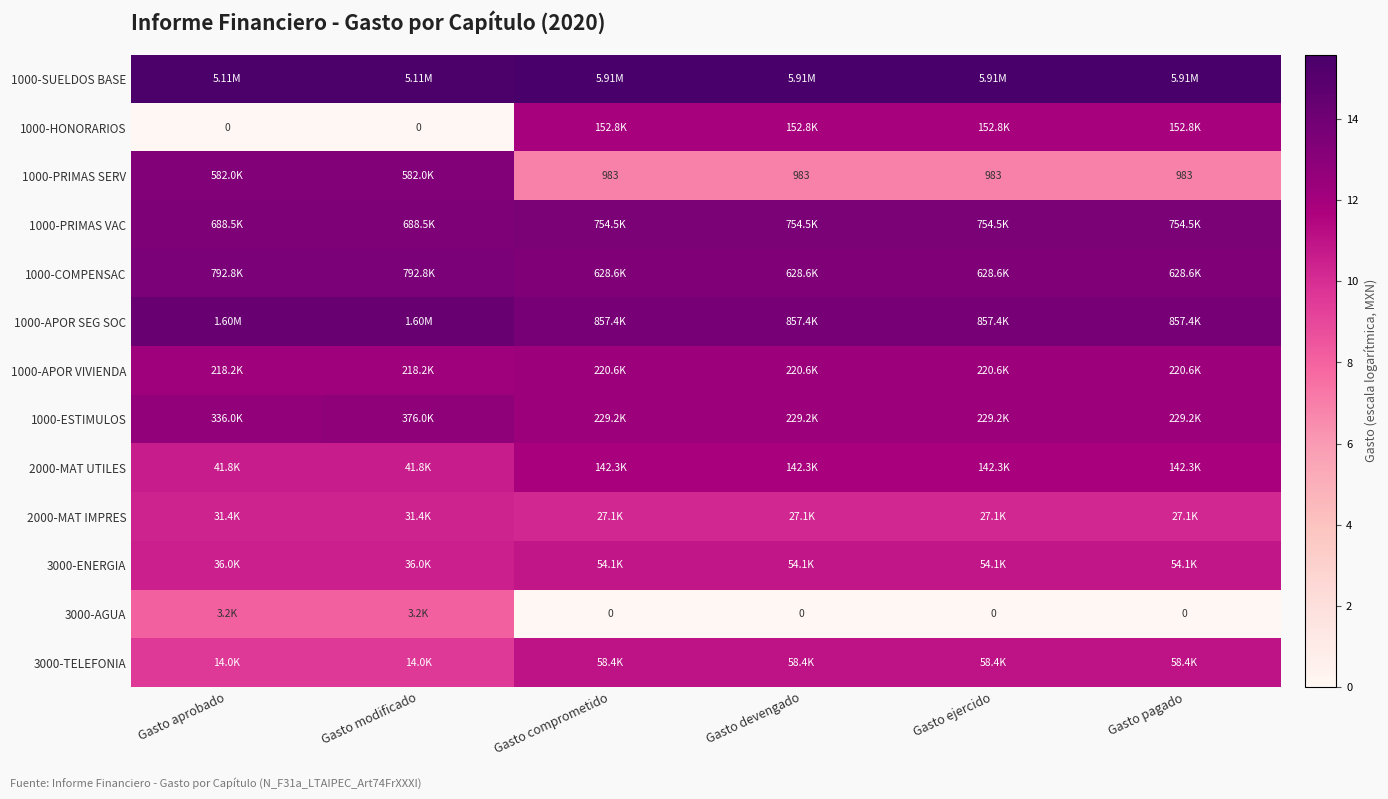

How many 1000-APOR VIVIENDA values are between 12 and 13?

6